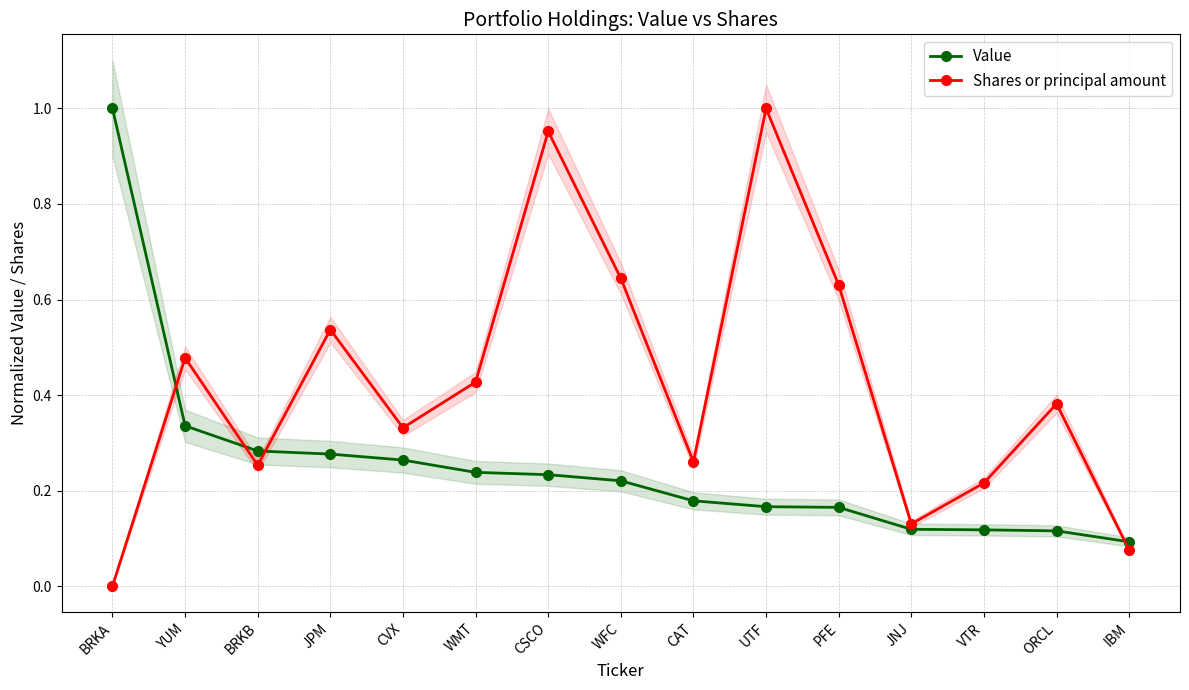

What position from the left is BRKB?

3